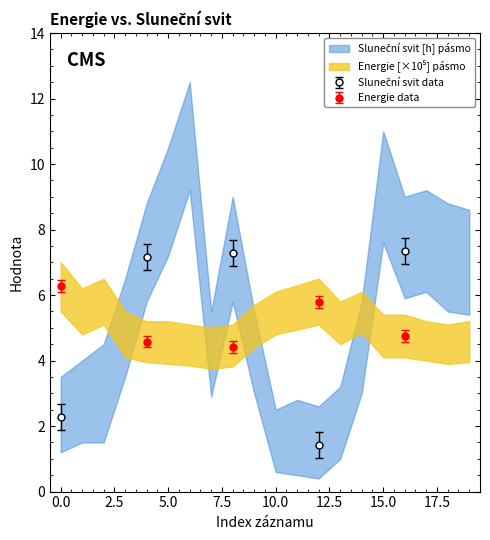

The sluneční svit [h] series shows 7.3 at 436811. True or false?

False